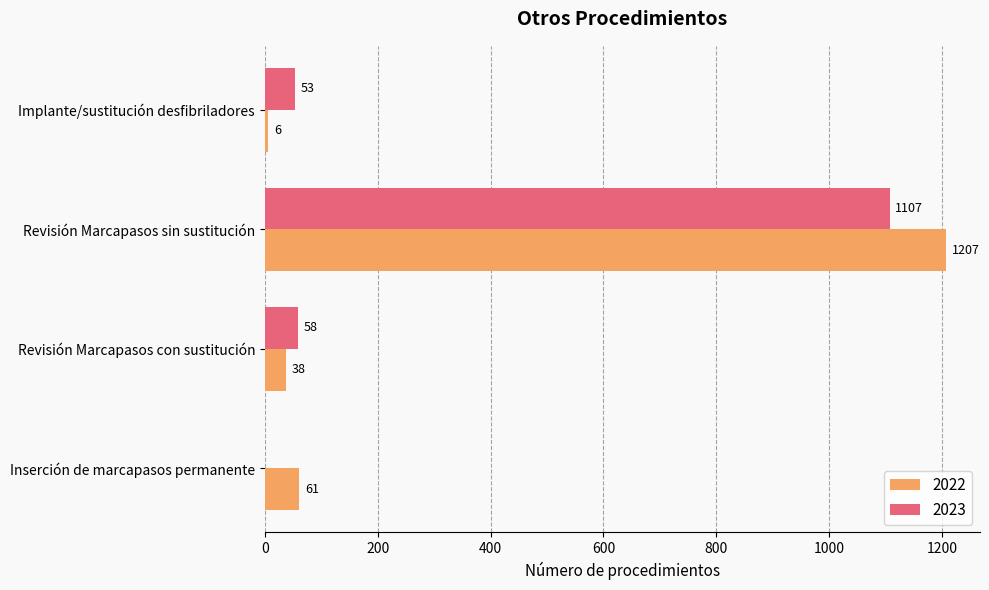

Is the value of 2022 at Implante/sustitución desfibriladores greater than the value of 2023 at Implante/sustitución desfibriladores?

No